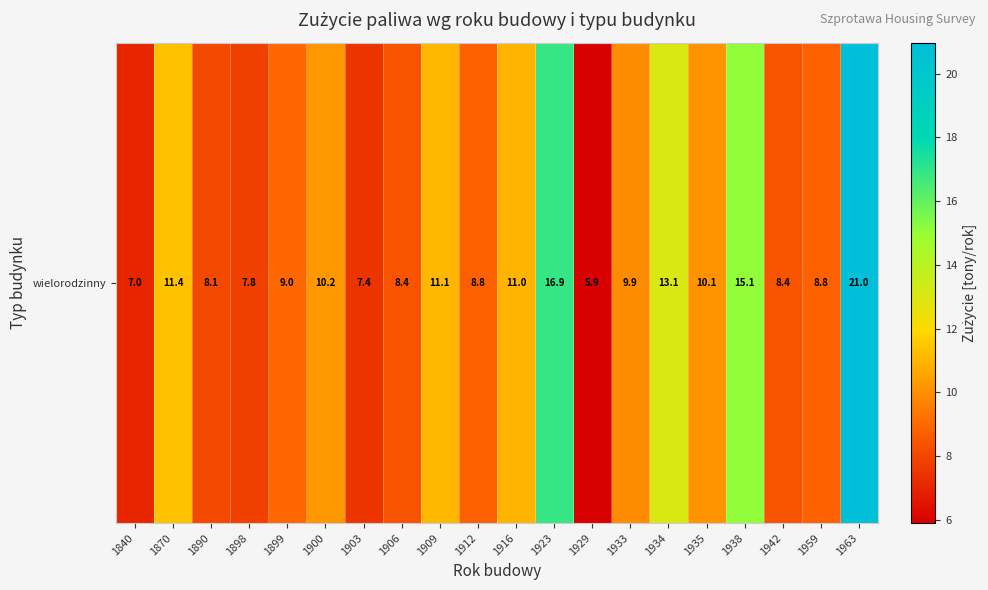

Rank the categories by value from lowest to highest.

1929, 1840, 1903, 1898, 1890, 1906, 1942, 1912, 1959, 1899, 1933, 1935, 1900, 1916, 1909, 1870, 1934, 1938, 1923, 1963